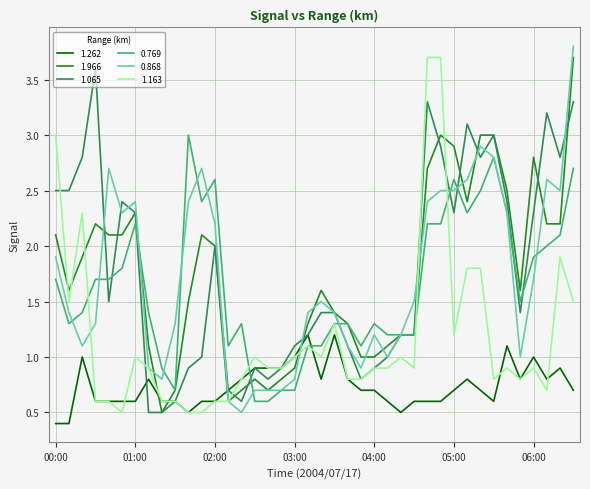

What is the minimum value for 1.065?

0.5